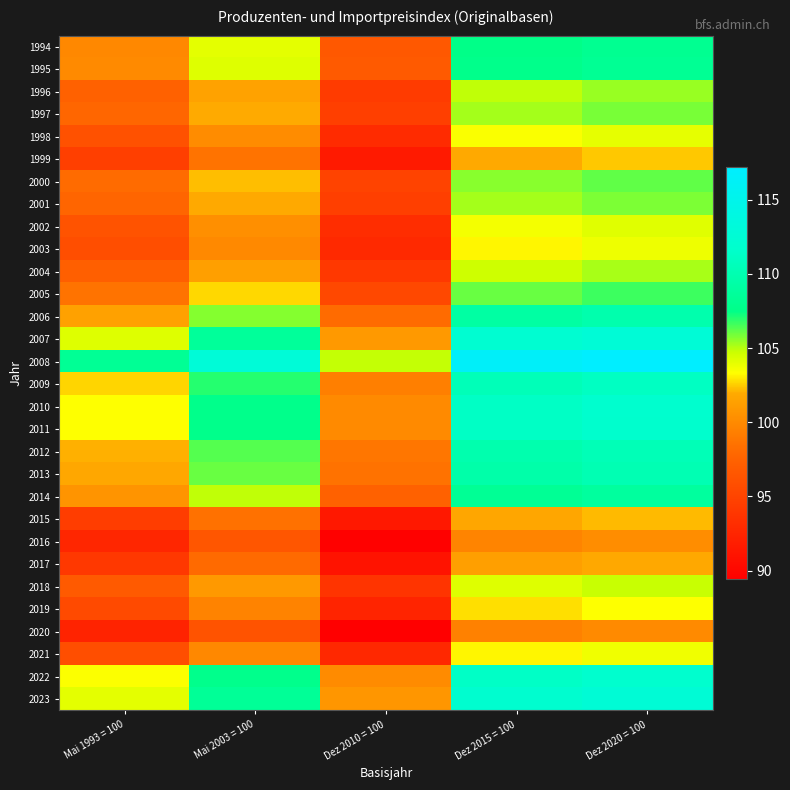

What is the difference between the highest and lowest values at Dez 2010 = 100?

15.4